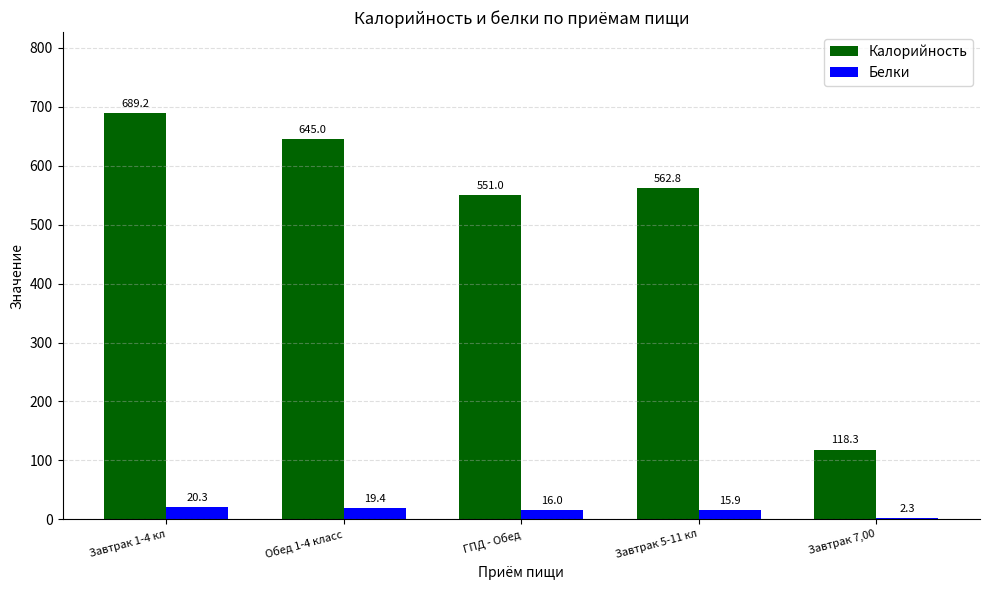

Which series has the largest range (max minus min)?

Калорийность